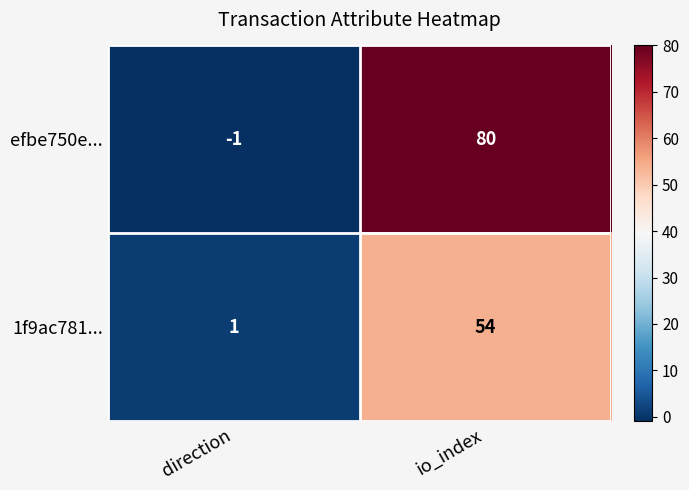

At how many categories does at least one series exceed 20?

1